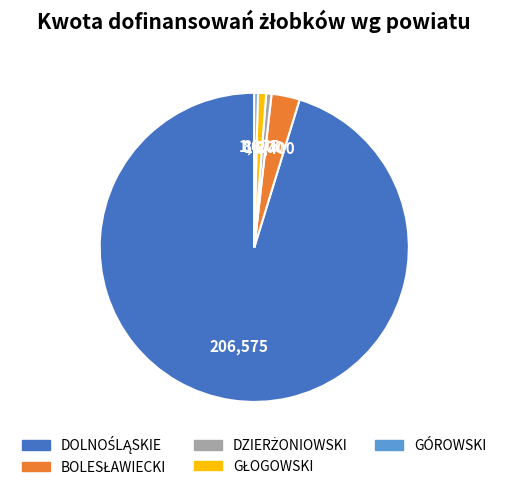

Is there a majority slice in this chart?

Yes